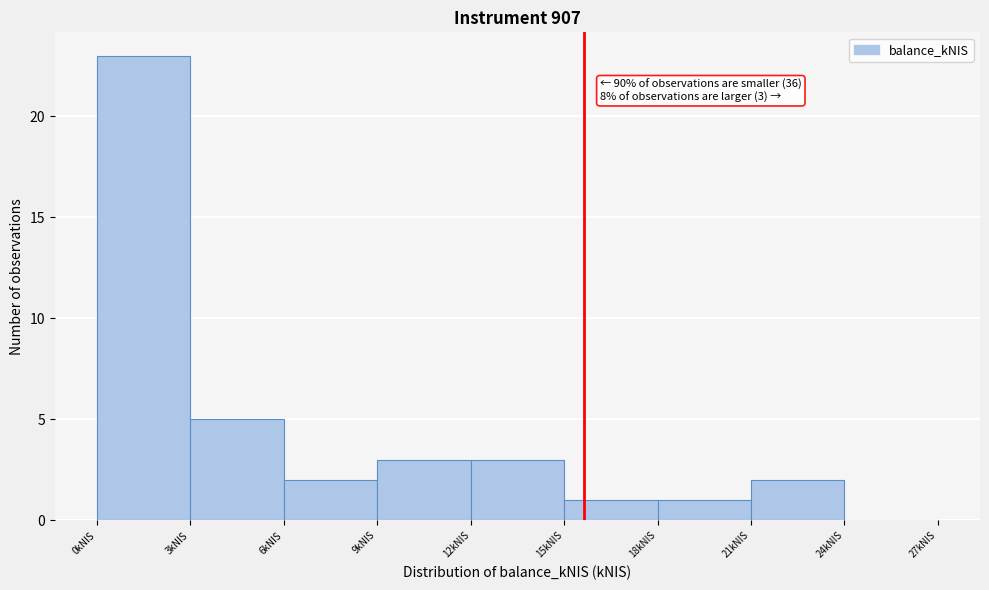

Which range on the x-axis has the tallest bar?

0 to 3